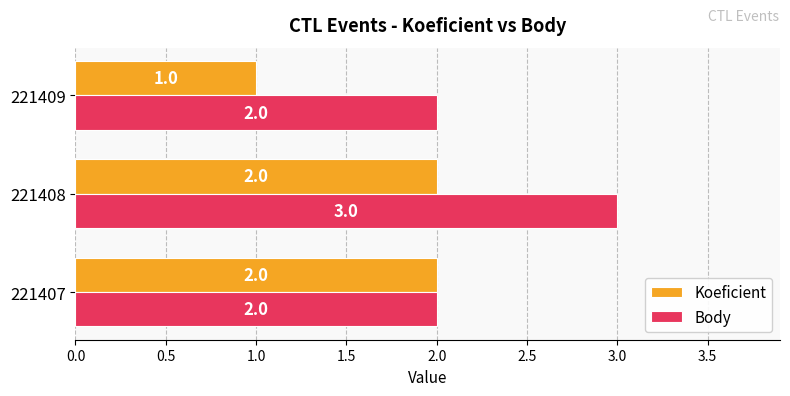

Which series has the largest total across all categories?

Body